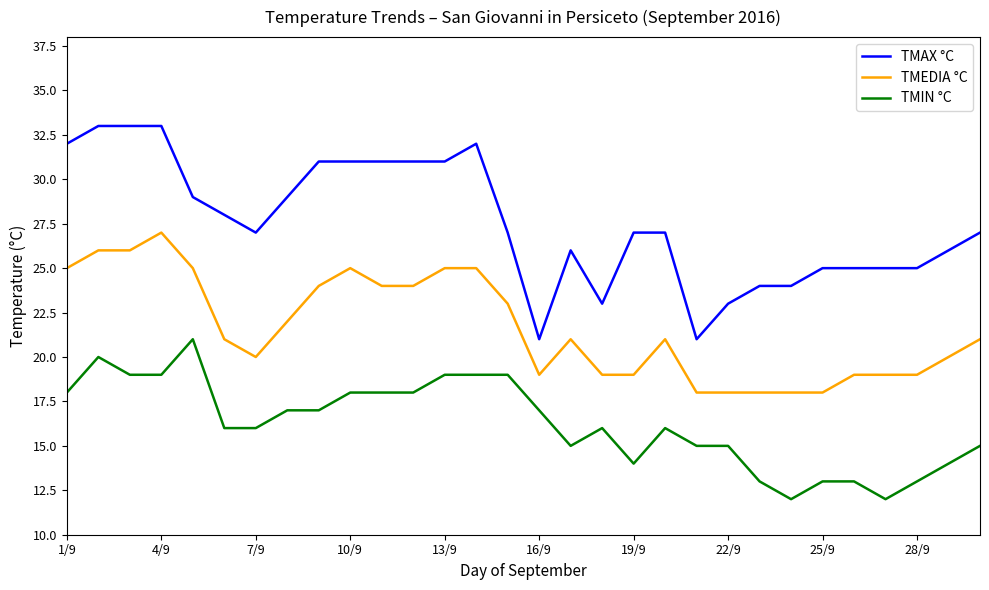

Which series has the largest range (max minus min)?

TMAX °C